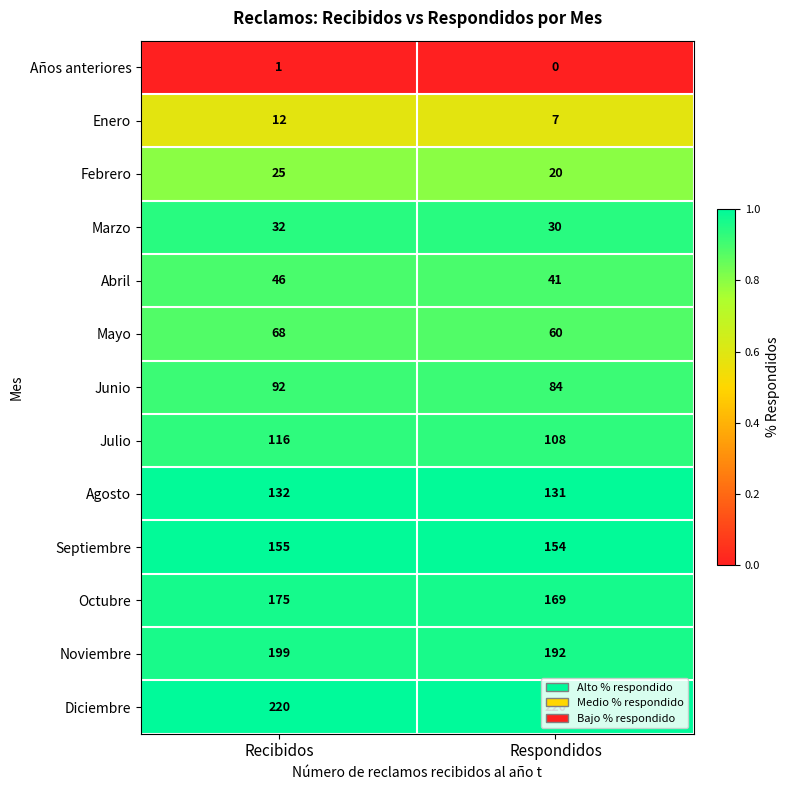

Rank the series at Respondidos from lowest to highest value.

Años anteriores, Enero, Febrero, Marzo, Abril, Mayo, Junio, Julio, Agosto, Septiembre, Octubre, Noviembre, Diciembre